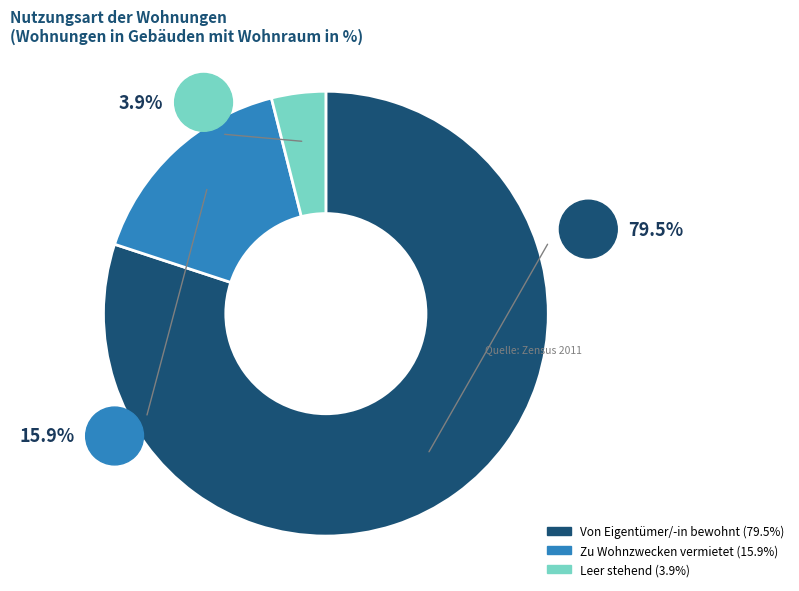

Count the number of slices in the pie.

3